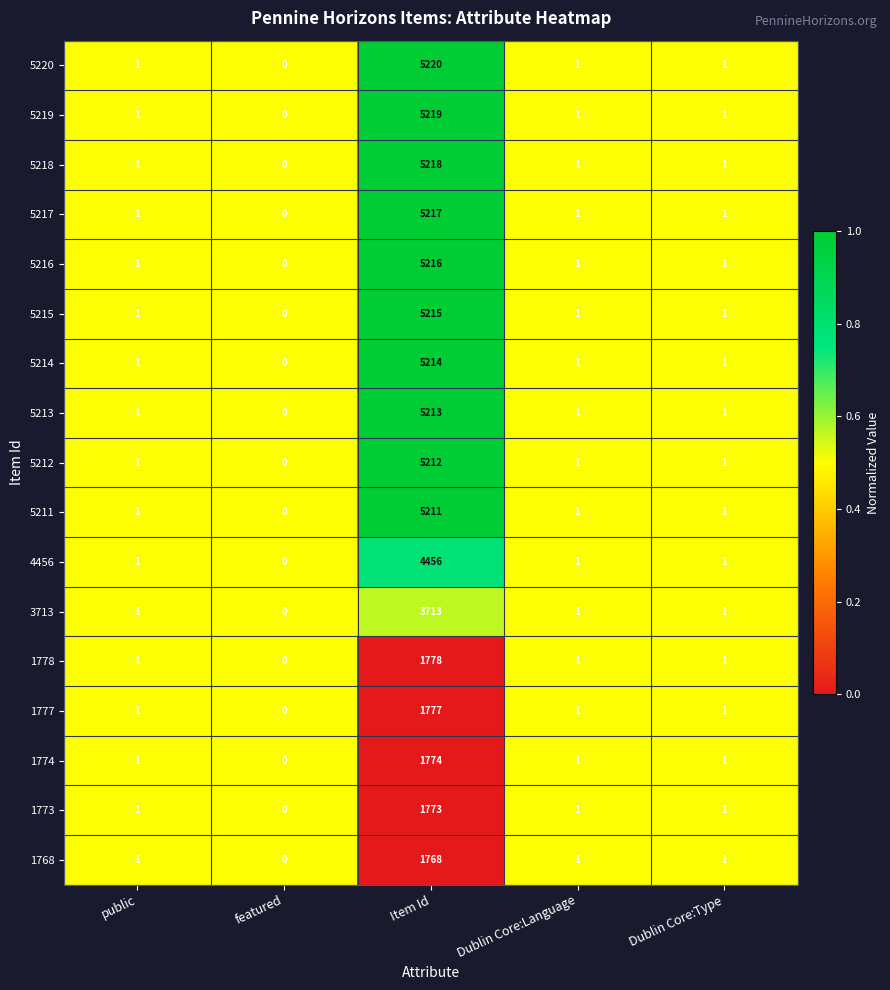

At which category is the sum across all series the highest?

Item Id